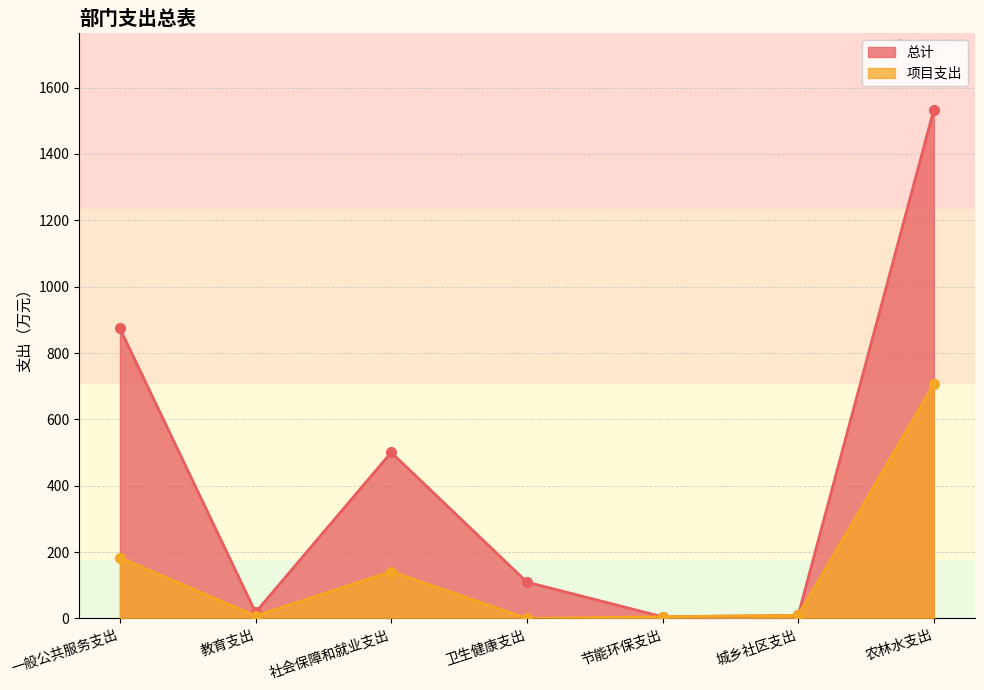

What is the difference between the second highest and minimum values in the 总计 series?

869.3